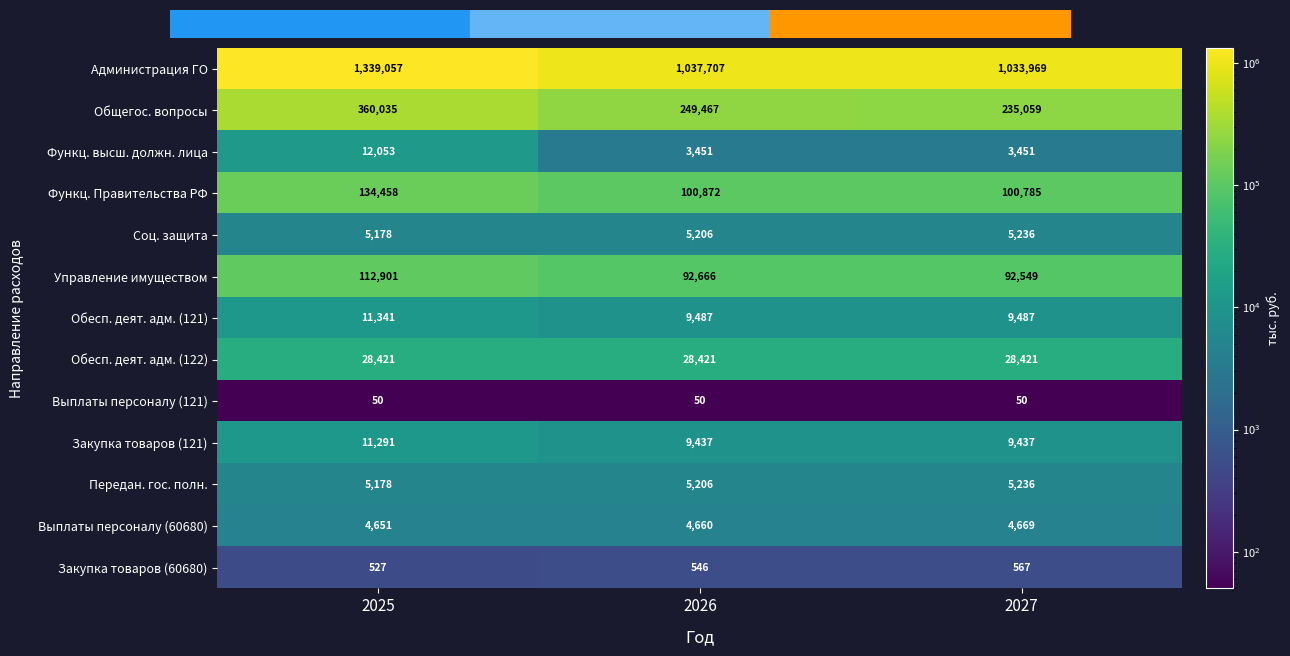

The value of Выплаты персоналу (121) at 2025 is 31. True or false?

False